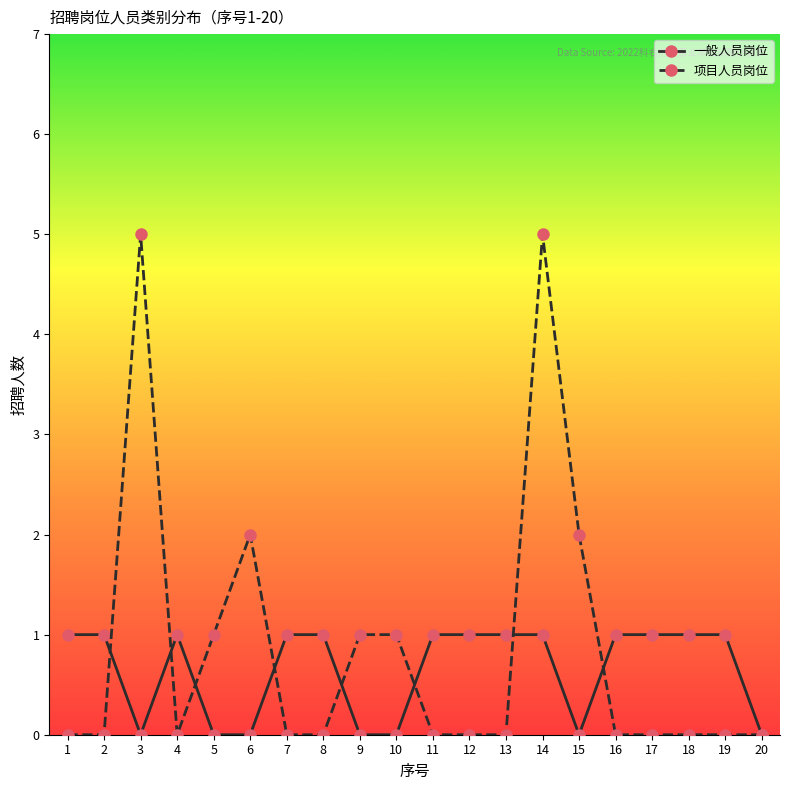

What is the value of the 一般人员岗位 point at the 1st from the left?

1